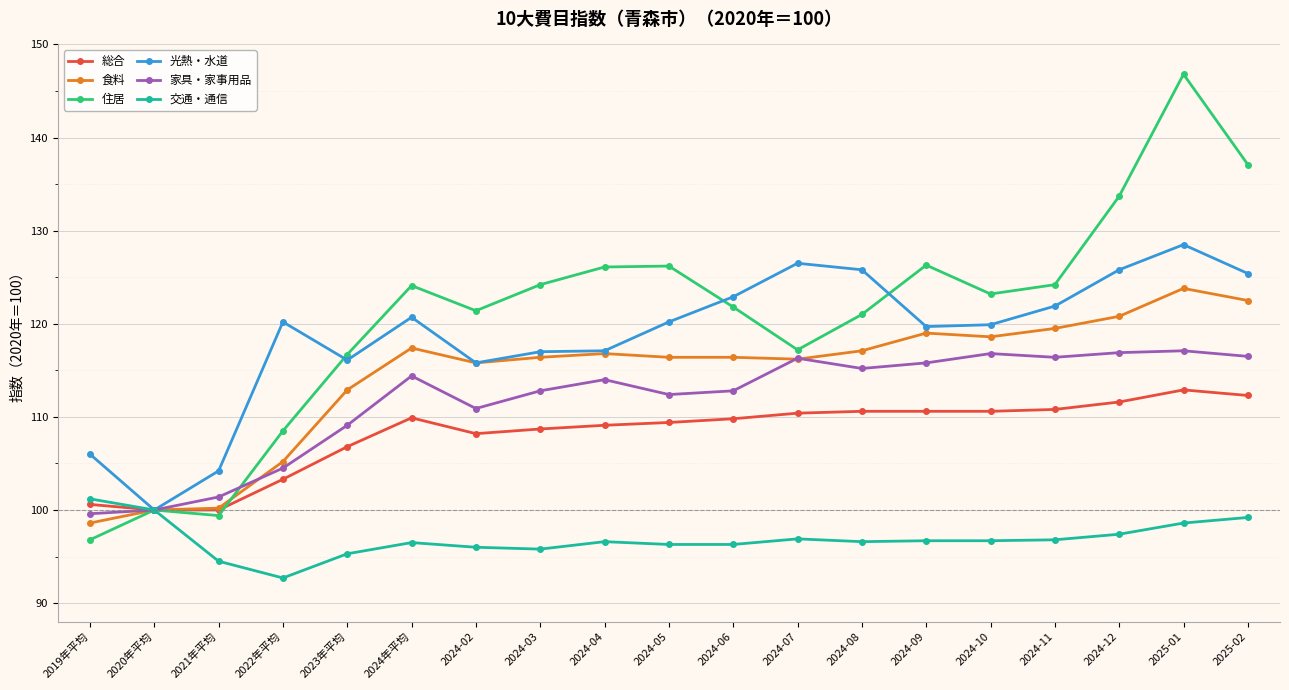

What is the total value across all series at 2020年平均?

600.0